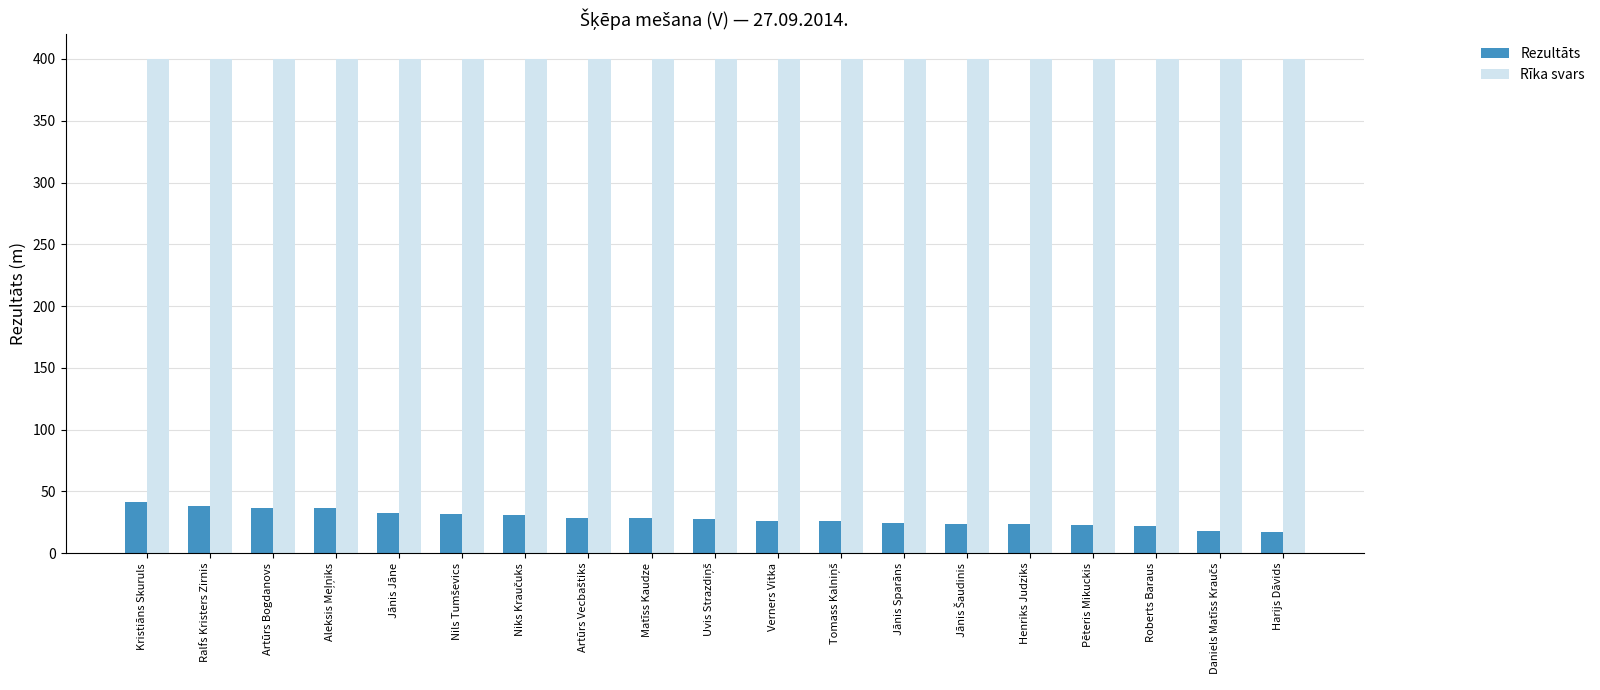

What is the label of the 5th bar from the left?

Jānis Jāne